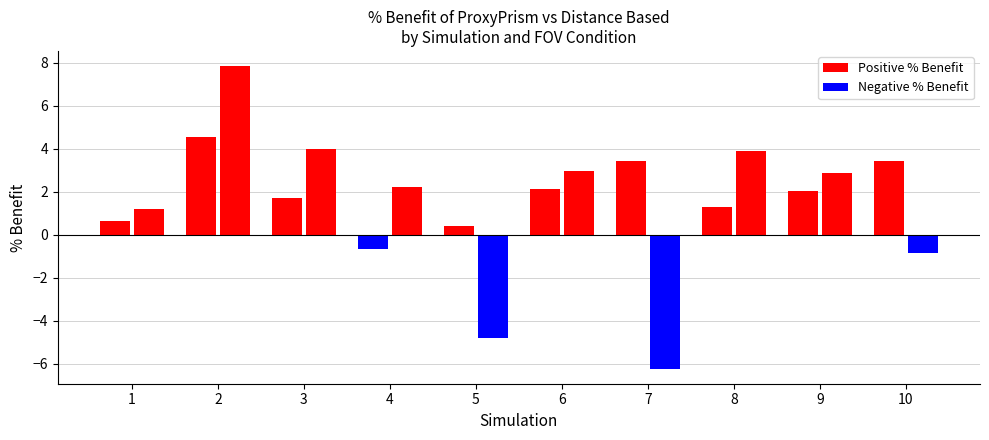

What is the difference between the High FOV %Benefit values at 4 and 5?

7.0